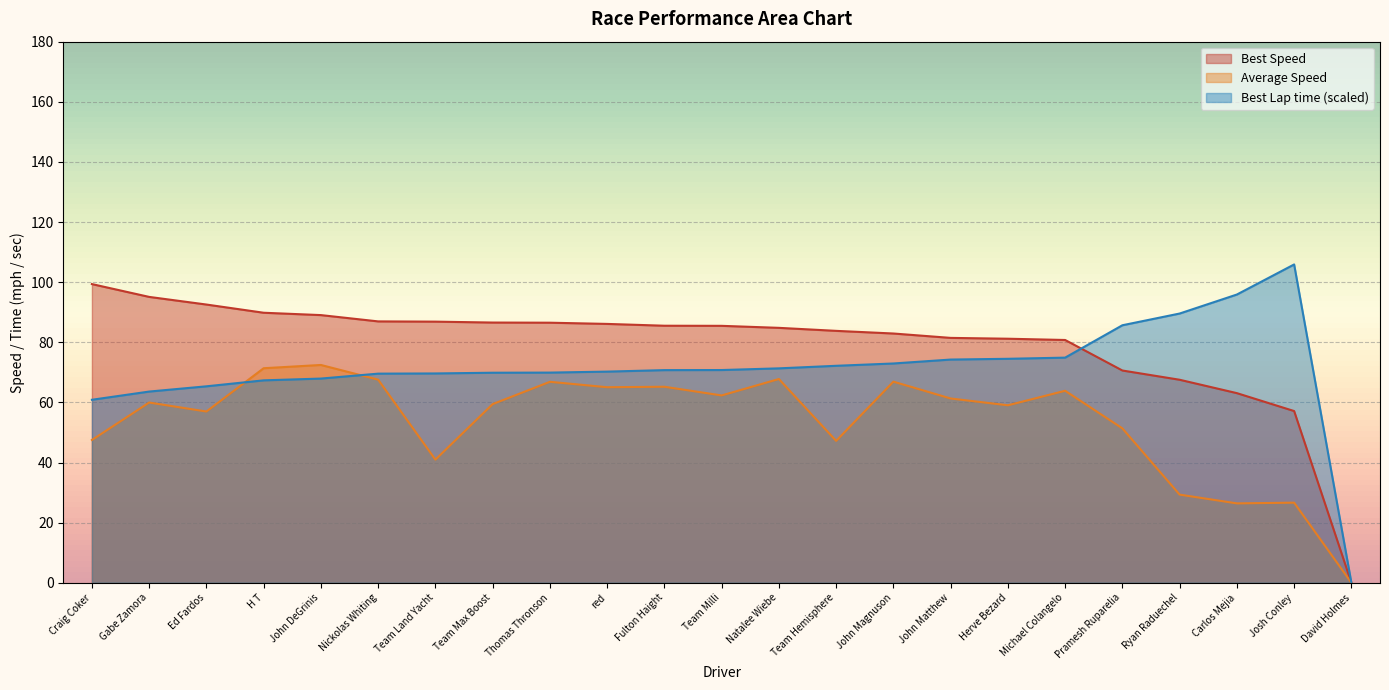

Reading right to left, extract all data points from this chart.

Best Lap time: 0.0	105.9	95.9	89.6	85.7	74.9	74.5	74.2	72.9	72.2	71.3	70.8	70.7	70.2	69.9	69.9	69.6	69.6	67.9	67.3	65.3	63.6	60.9
Best Speed: 0.0	57.1	63.1	67.5	70.6	80.8	81.2	81.5	82.9	83.8	84.8	85.5	85.5	86.1	86.5	86.6	86.9	86.9	89.0	89.8	92.6	95.1	99.4
Average Speed: 0.0	26.6	26.4	29.3	51.4	63.9	59.0	61.3	66.9	47.2	67.8	62.3	65.2	65.0	66.8	59.4	41.0	67.6	72.5	71.4	57.0	60.0	47.5